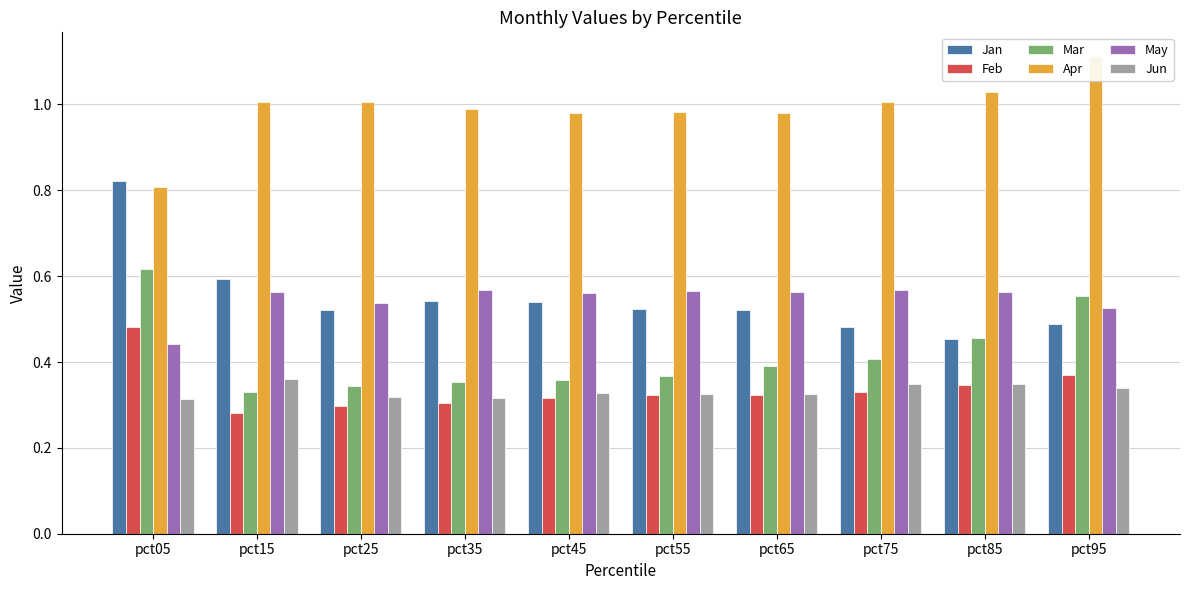

Reading right to left, list all the values displayed in this chart.

Jan: pct95=0.5	pct85=0.5	pct75=0.5	pct65=0.5	pct55=0.5	pct45=0.5	pct35=0.5	pct25=0.5	pct15=0.6	pct05=0.8
Feb: pct95=0.4	pct85=0.3	pct75=0.3	pct65=0.3	pct55=0.3	pct45=0.3	pct35=0.3	pct25=0.3	pct15=0.3	pct05=0.5
Mar: pct95=0.6	pct85=0.5	pct75=0.4	pct65=0.4	pct55=0.4	pct45=0.4	pct35=0.4	pct25=0.3	pct15=0.3	pct05=0.6
Apr: pct95=1.1	pct85=1.0	pct75=1.0	pct65=1.0	pct55=1.0	pct45=1.0	pct35=1.0	pct25=1.0	pct15=1.0	pct05=0.8
May: pct95=0.5	pct85=0.6	pct75=0.6	pct65=0.6	pct55=0.6	pct45=0.6	pct35=0.6	pct25=0.5	pct15=0.6	pct05=0.4
Jun: pct95=0.3	pct85=0.3	pct75=0.3	pct65=0.3	pct55=0.3	pct45=0.3	pct35=0.3	pct25=0.3	pct15=0.4	pct05=0.3